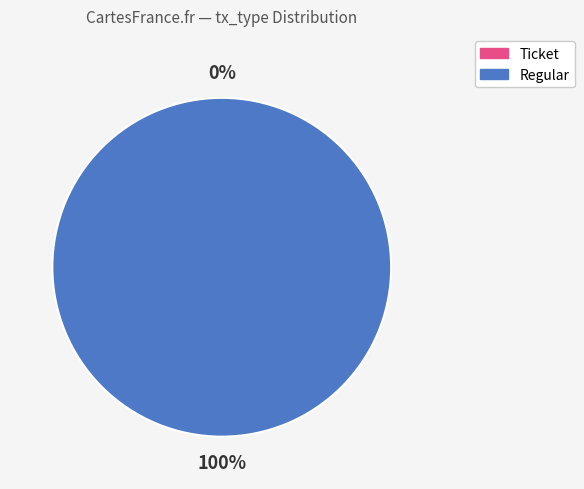

How many segments does this pie chart have?

2